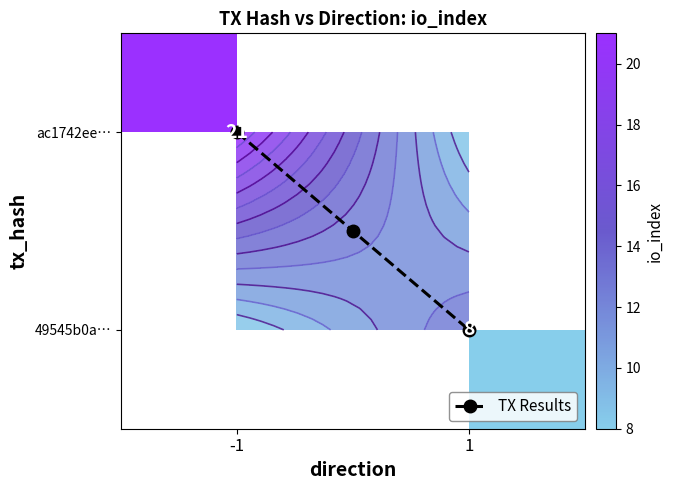

What is the average value of the ac1742ee2a87a8ddc5b45a22d17028359a9d00c series?

10